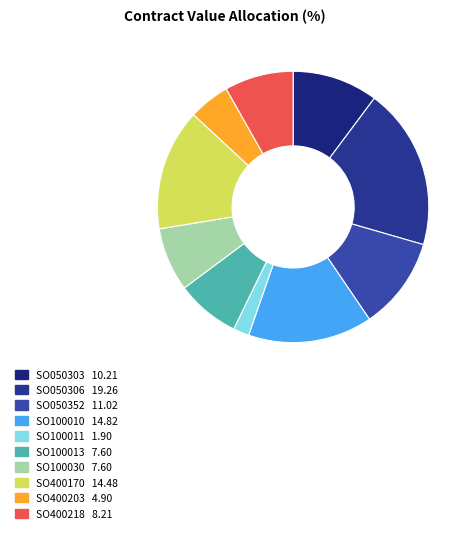

Count the number of slices in the pie.

10